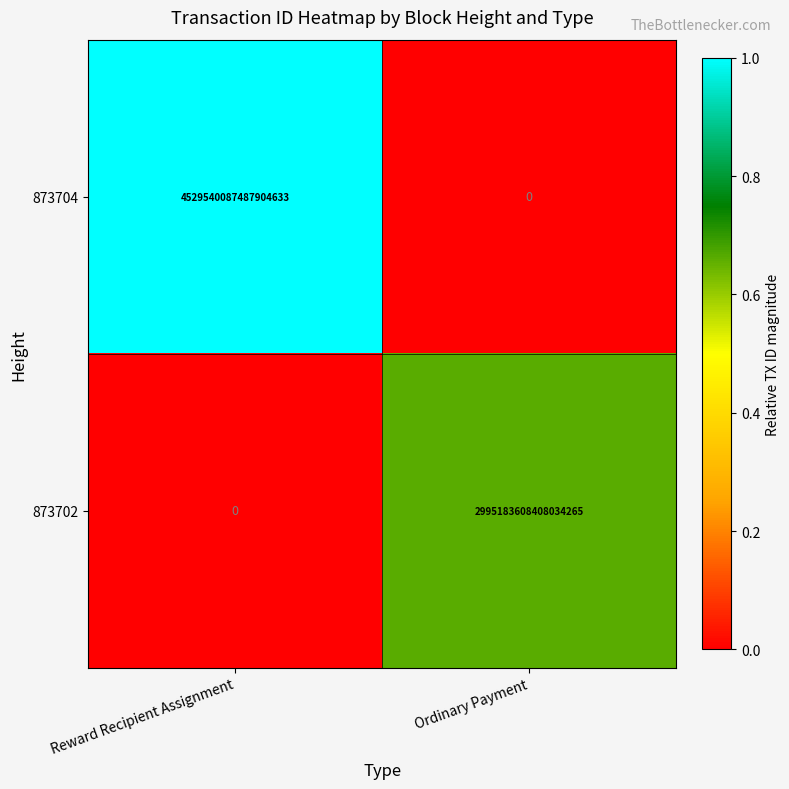

Count the number of categories in the chart.

2